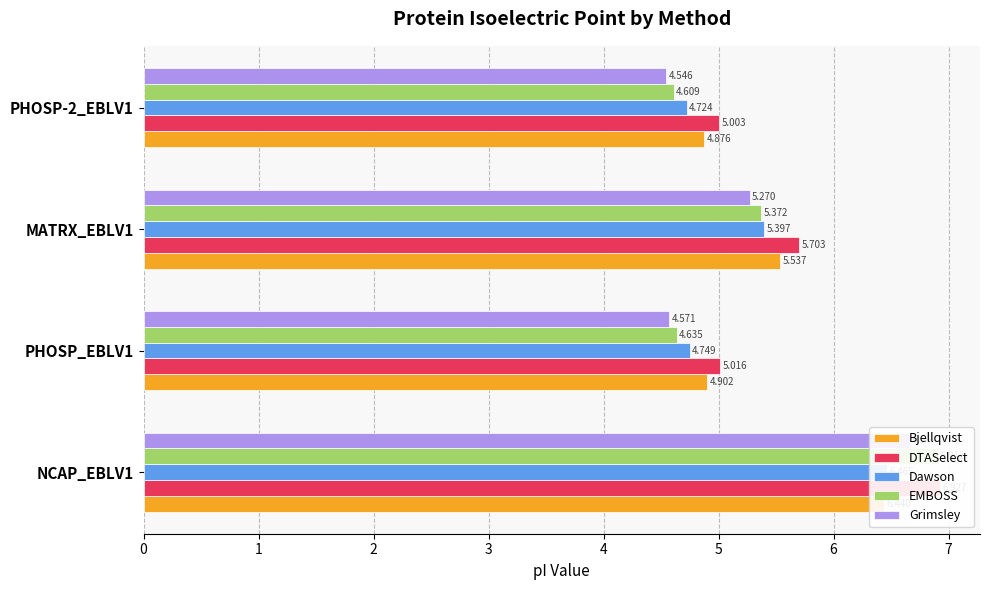

Between PHOSP_EBLV1 and PHOSP-2_EBLV1, which is larger?

PHOSP_EBLV1